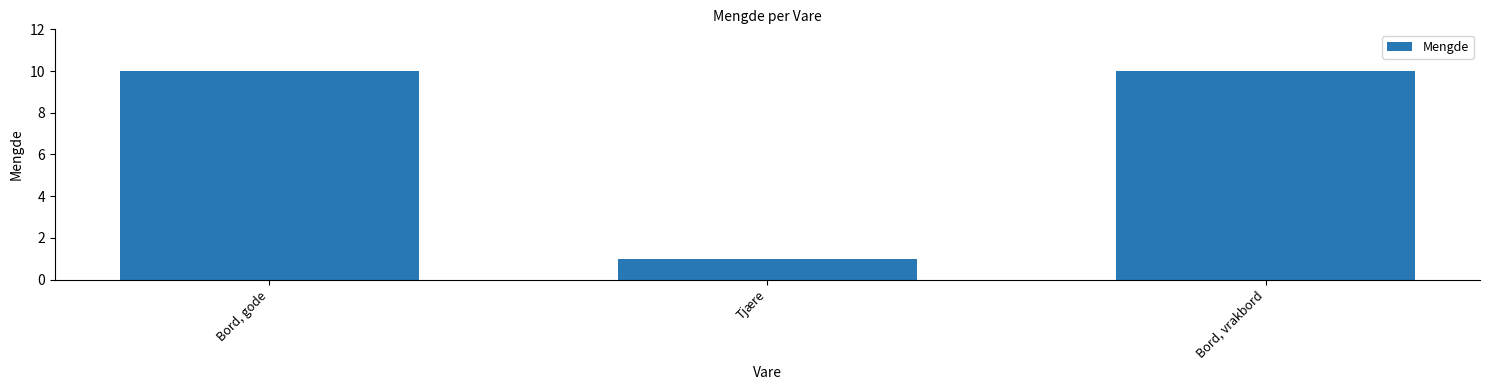

Reading right to left, list all the values displayed in this chart.

10	1	10